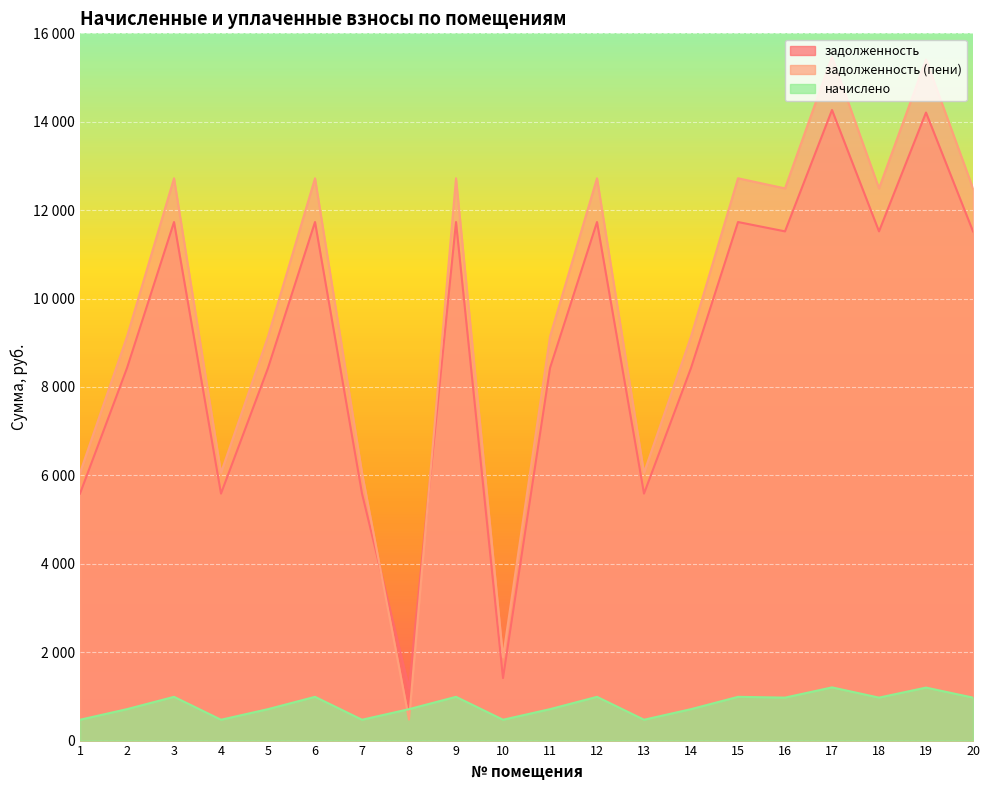

Rank the categories by задолженность value from highest to lowest.

17, 19, 3, 6, 9, 12, 15, 16, 18, 20, 2, 5, 11, 14, 1, 4, 7, 13, 10, 8